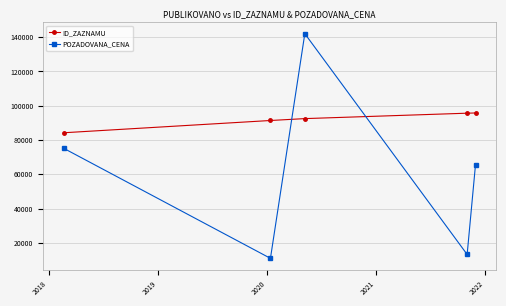

Which series ends up on top after the final intersection of POZADOVANA_CENA and ID_ZAZNAMU?

ID_ZAZNAMU